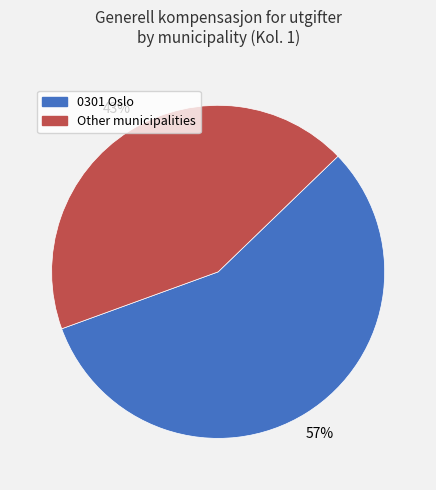

Is there any slice that represents more than half of the pie?

Yes